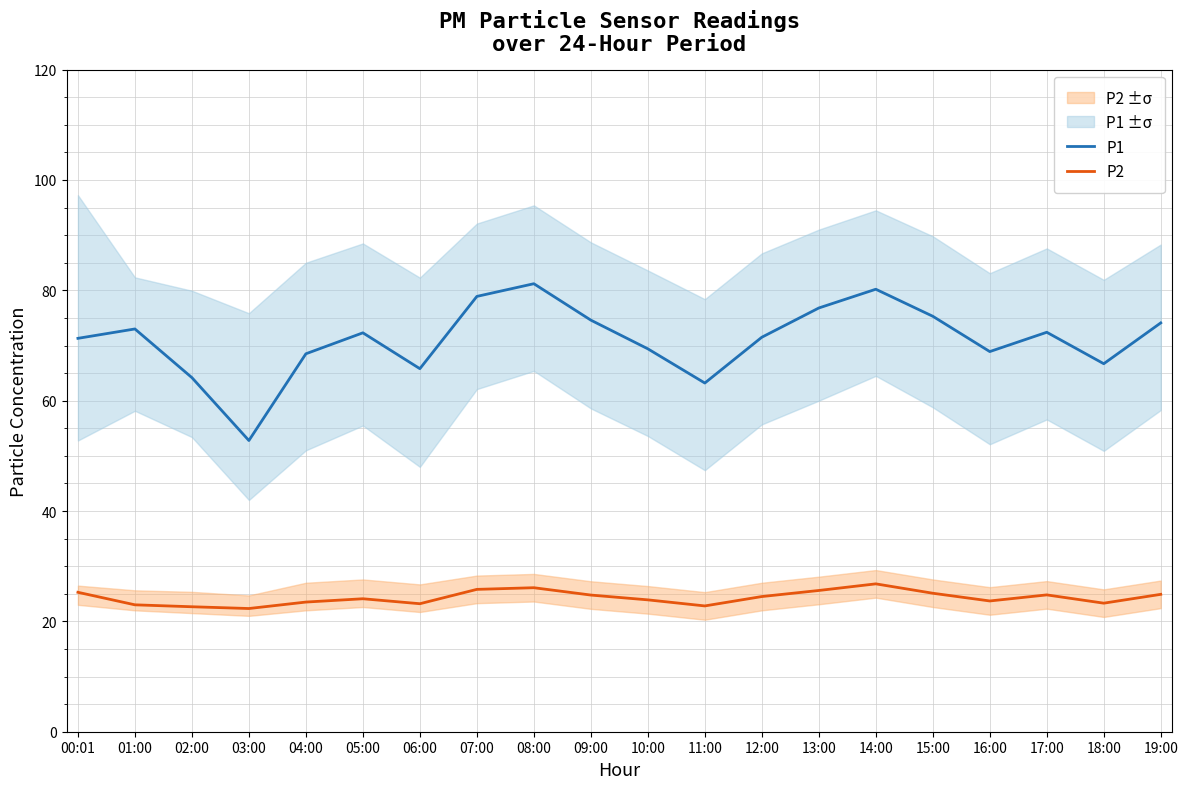

What is the difference between the second highest and second lowest values in the P1 series?

17.0